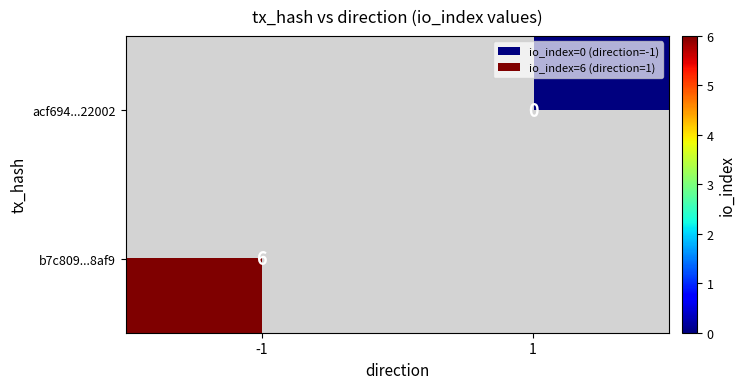

Which has a higher value, 1 or -1?

-1